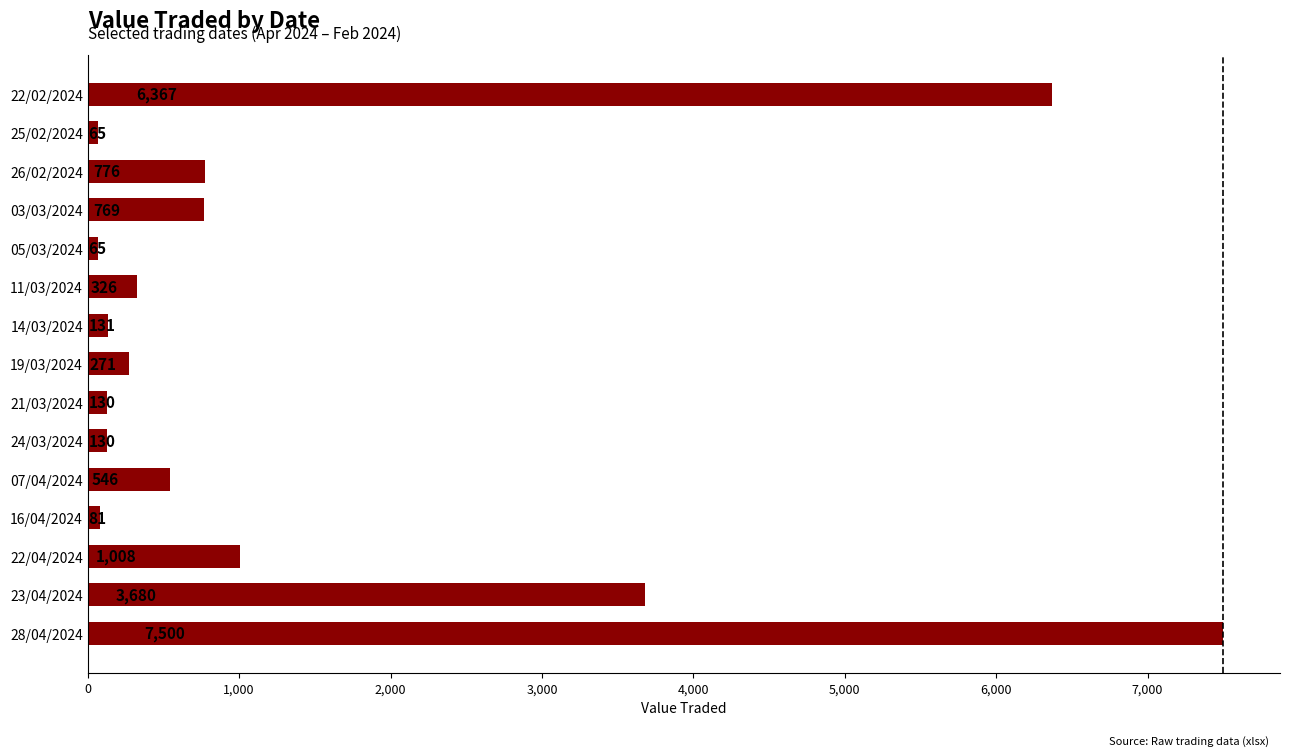

Between 03/03/2024 and 25/02/2024, which is larger?

03/03/2024